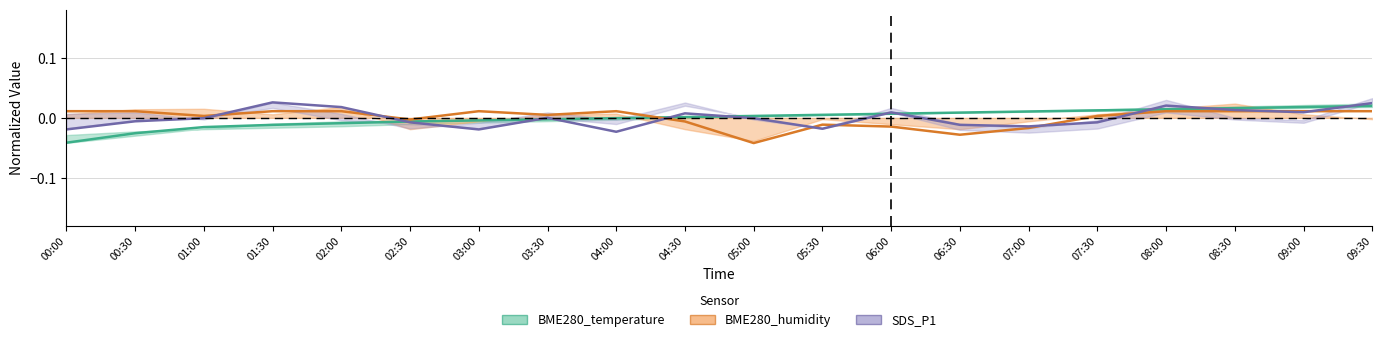

Which category has the lowest value in the SDS_P1 series?

04:00